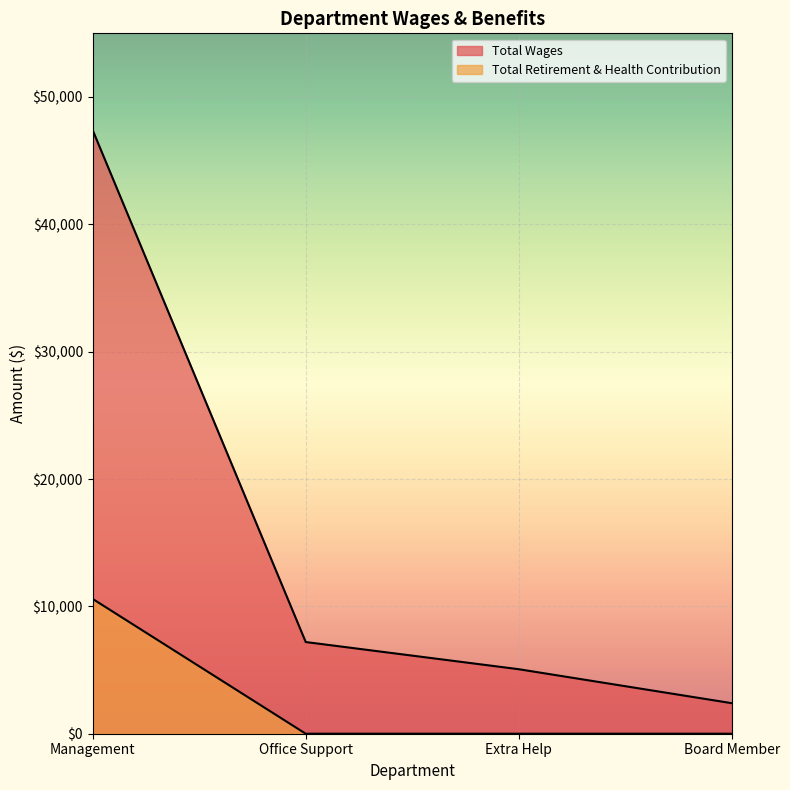

At how many categories does at least one series exceed 3138?

3